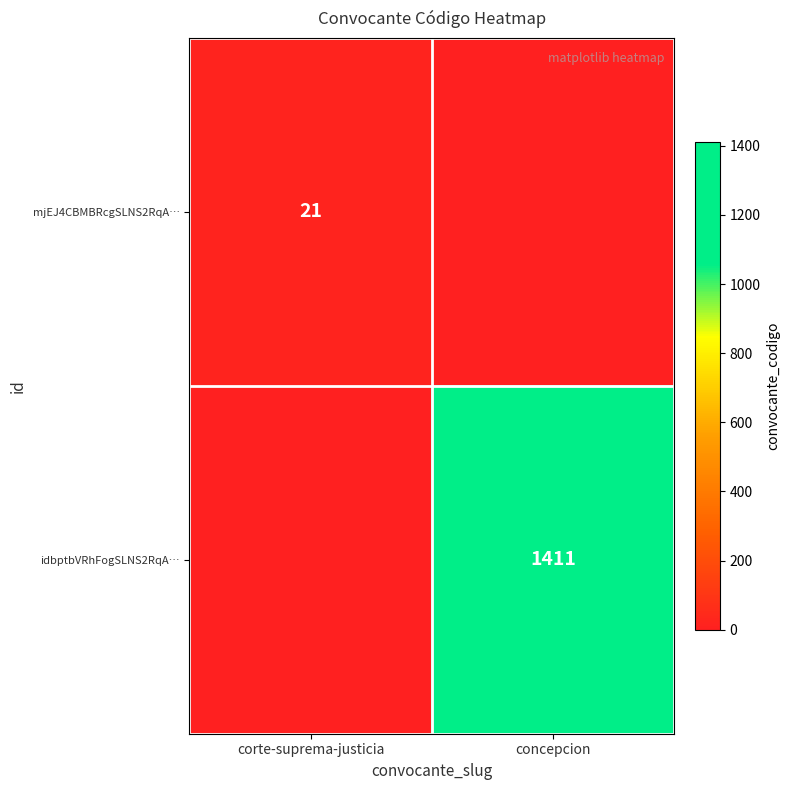

Is it true that mjEJ4CBMBRcgSLNS2RqA… equals 10 at corte-suprema-justicia?

False